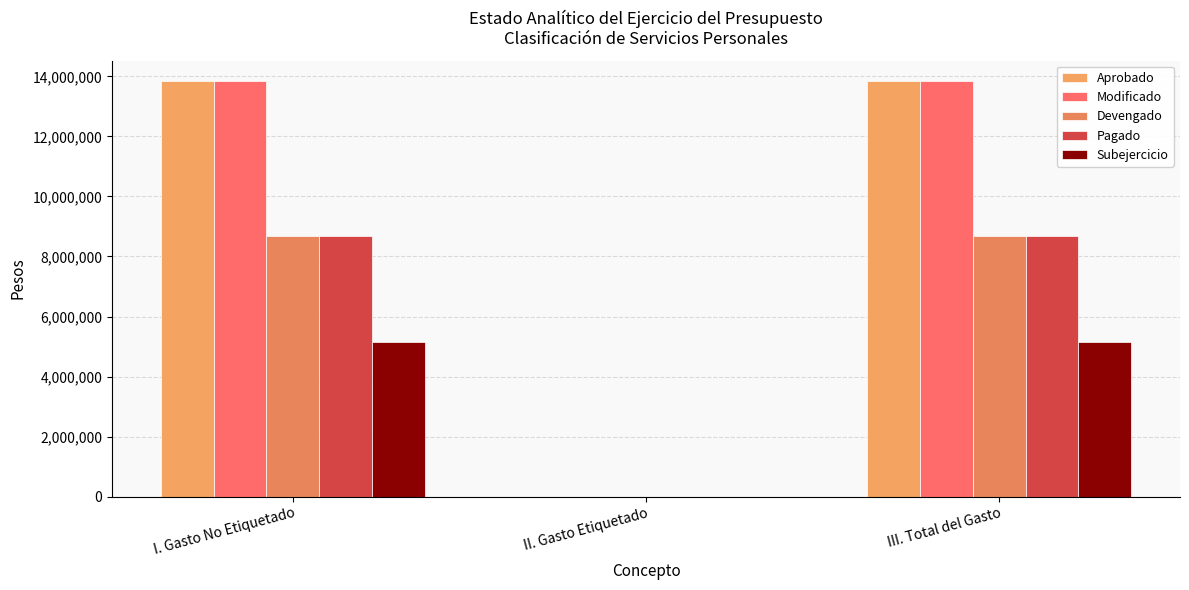

What is the label of the 3rd bar from the left?

III. Total del Gasto